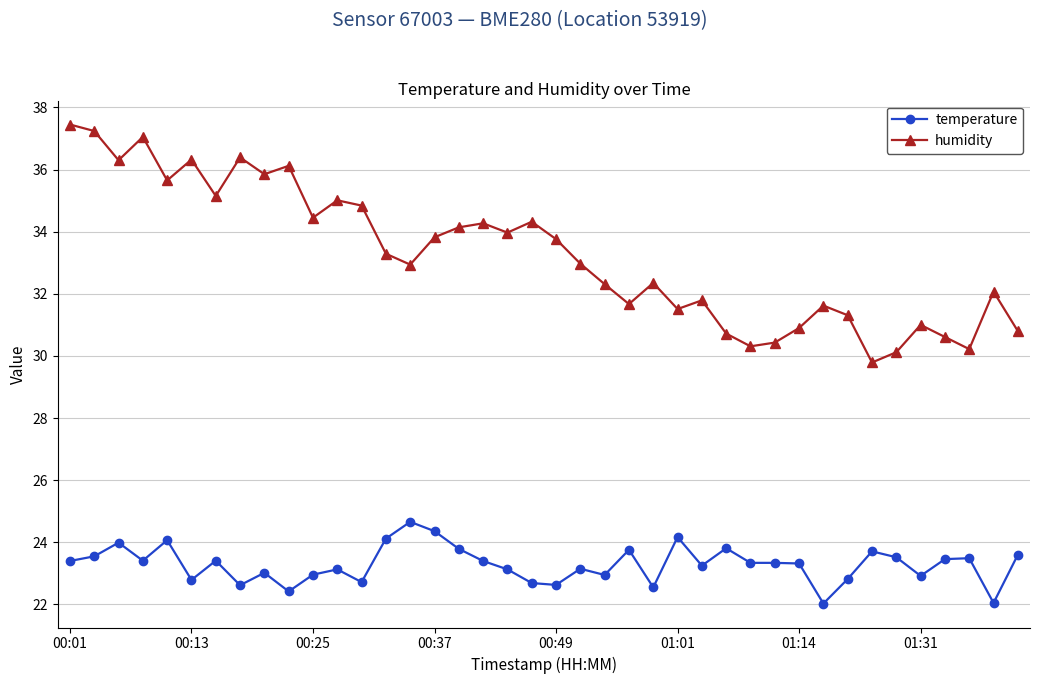

True or false: humidity has more than 0 interior local peaks.

True